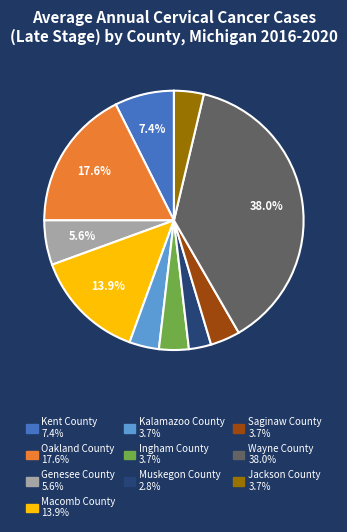

How many slices are in this pie chart?

10